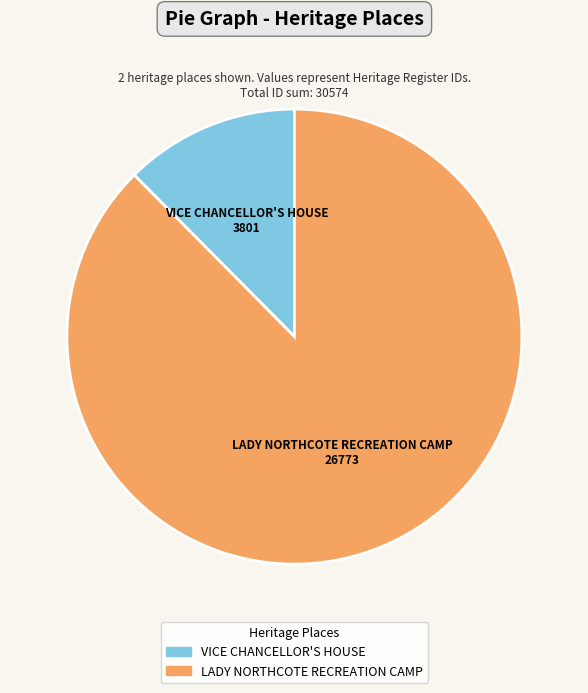

Combined, do VICE CHANCELLOR'S HOUSE and LADY NORTHCOTE RECREATION CAMP account for over 50%?

Yes